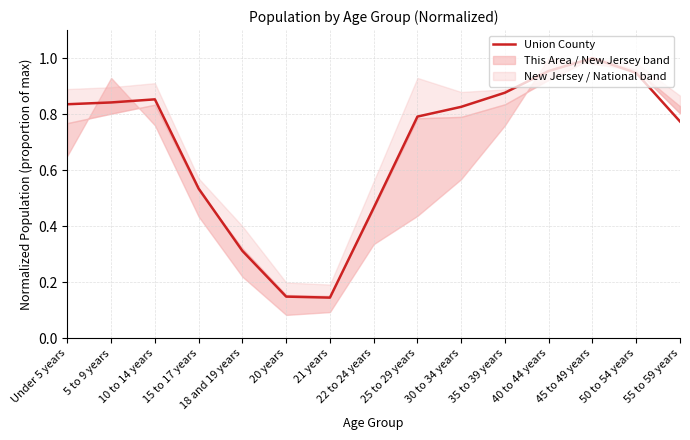

Does the chart display data point markers on the line(s)?

No